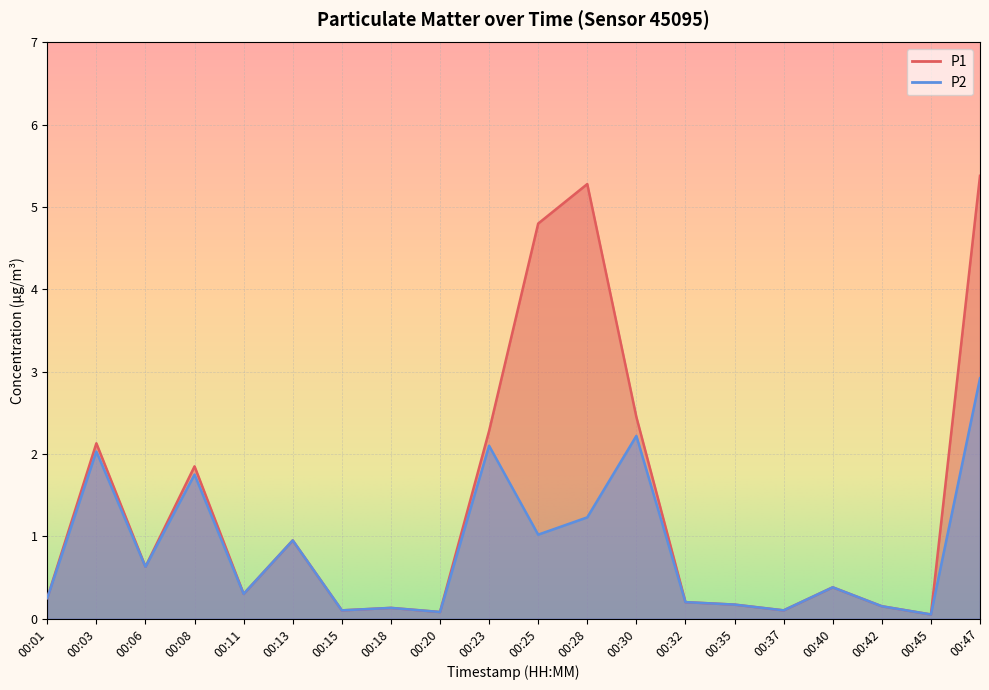

What are all the series names shown in the legend?

P1, P2